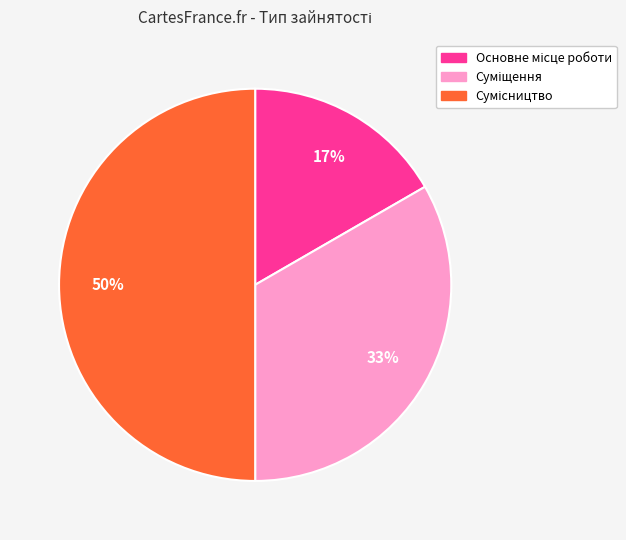

How many segments does this pie chart have?

3